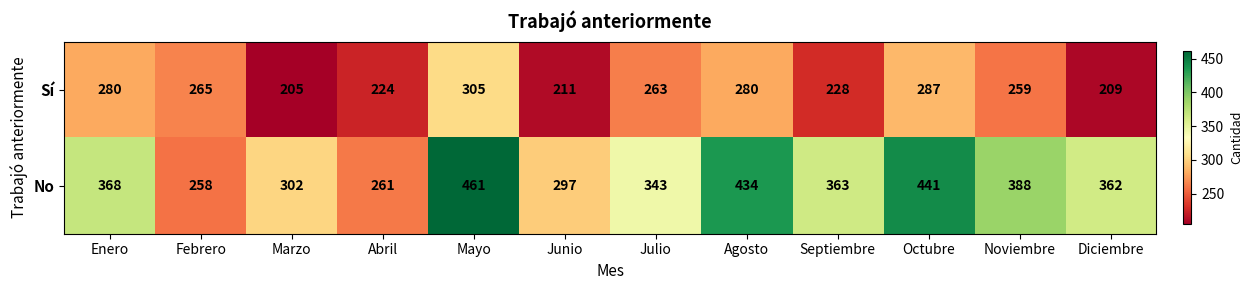

What is the spread (max minus min) of values at Julio?

80